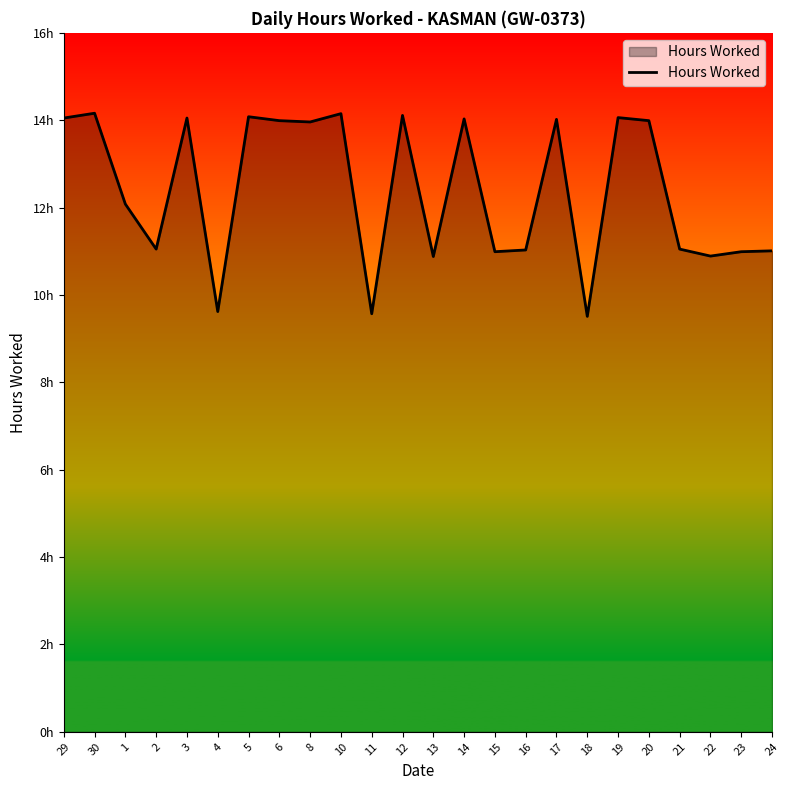

Where is the first local minimum?

2